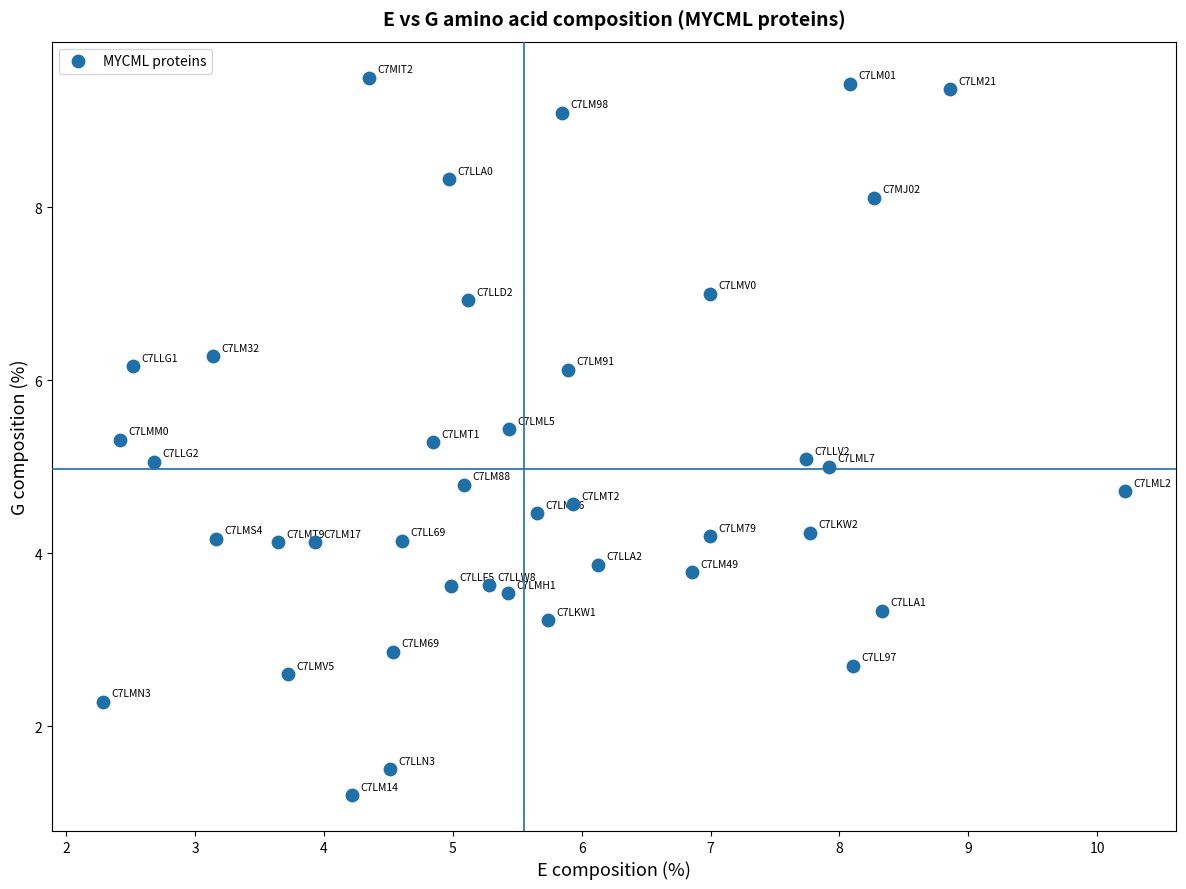

What is the range of Y values (max minus min)?

8.3